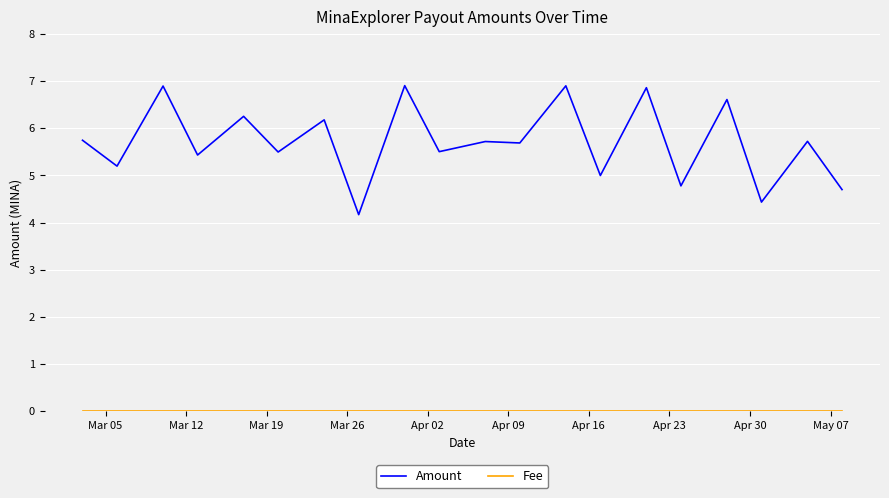

What is the maximum value for Amount?

6.9